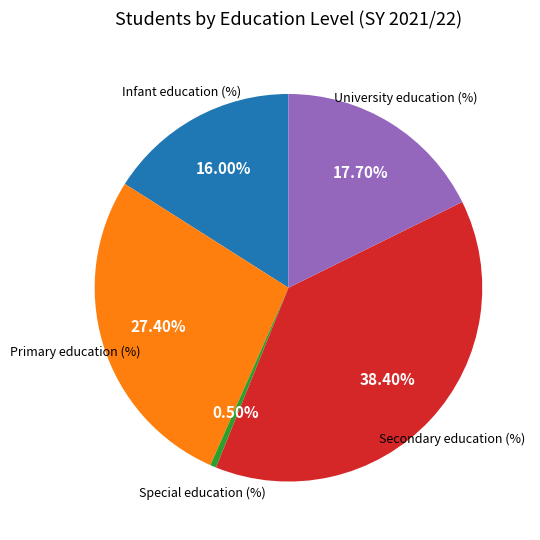

Is there a majority slice in this chart?

No